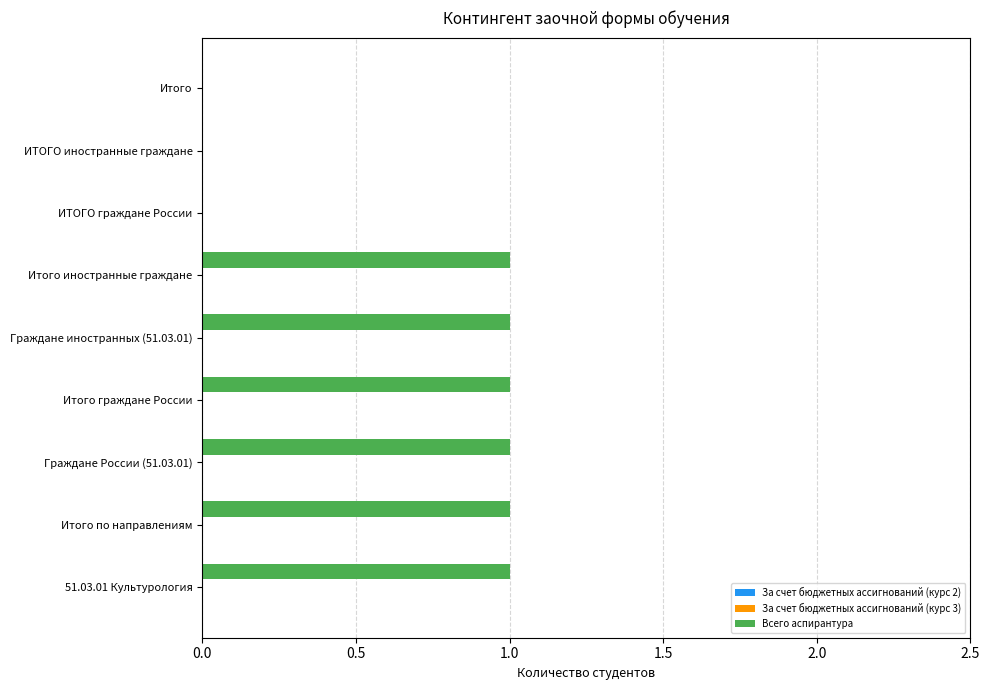

Reading bottom to top, extract all data points from this chart.

51.03.01 Культурология=1	Итого по направлениям=1	Граждане России (51.03.01)=1	Итого граждане России=1	Граждане иностранных (51.03.01)=1	Итого иностранные граждане=1	ИТОГО граждане России=0	ИТОГО иностранные граждане=0	Итого=0